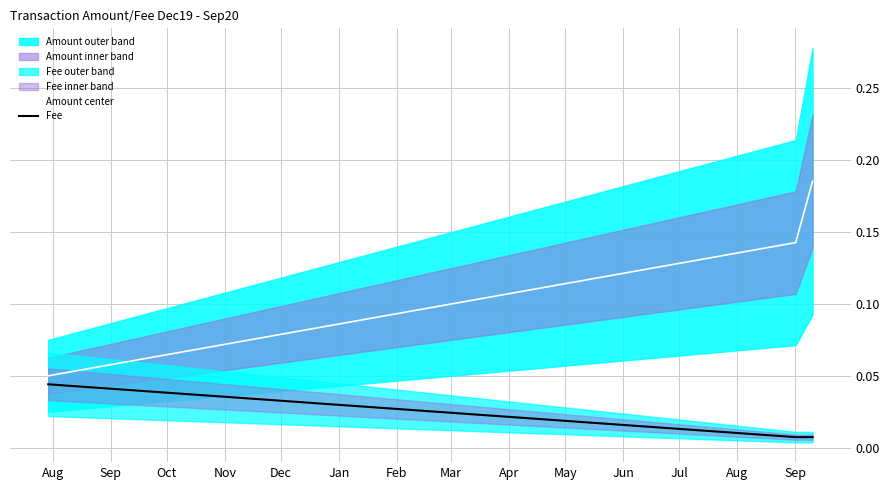

At which label is Fee closest to 0?

Sep